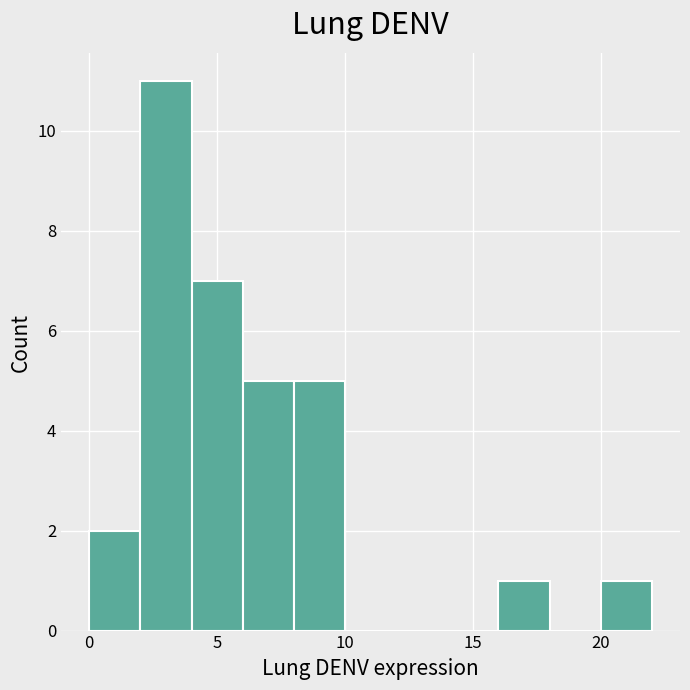

How tall is the bar that spans 16 to 18 on the x-axis? The values are not printed on the chart, so give them approximately, as read against the axis.

1